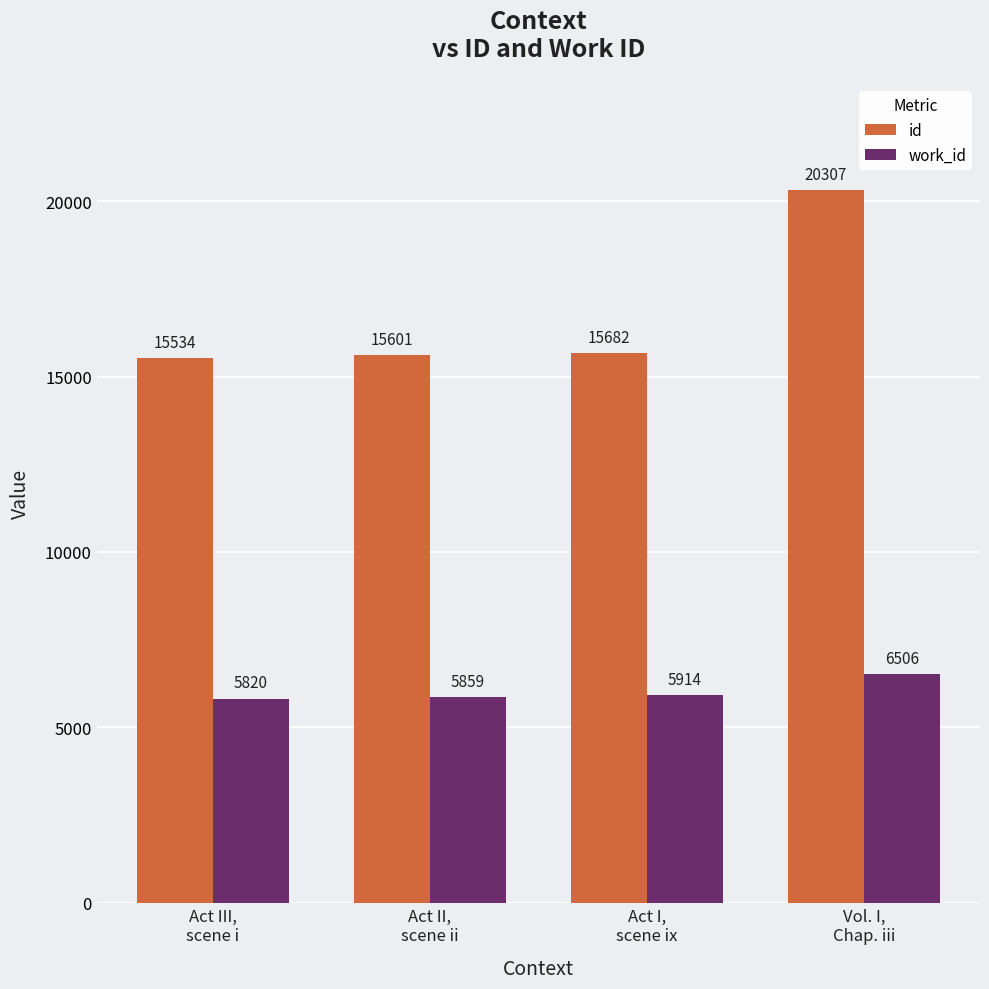

Does the chart contain stacked bars?

No